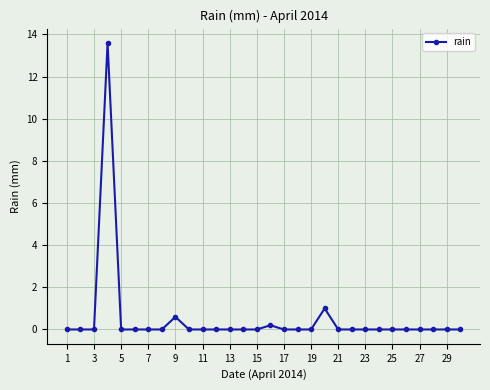

True or false: there are more than 0 points higher than both neighbors.

True